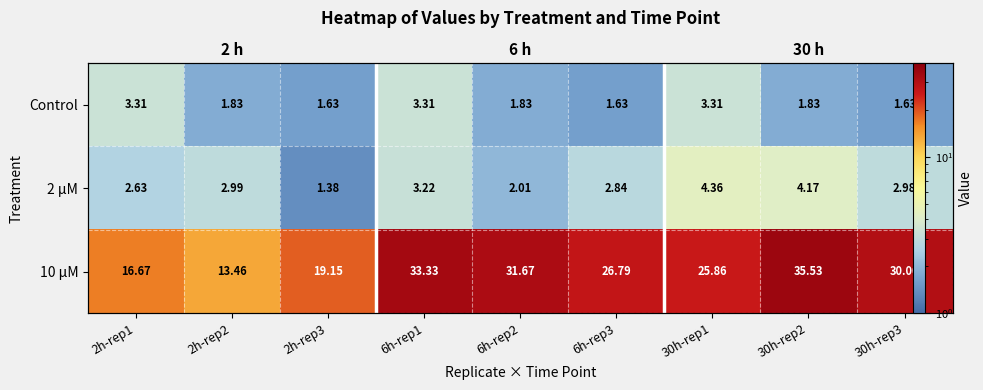

Is it true that Control equals 2.6 at 6h-rep3?

False